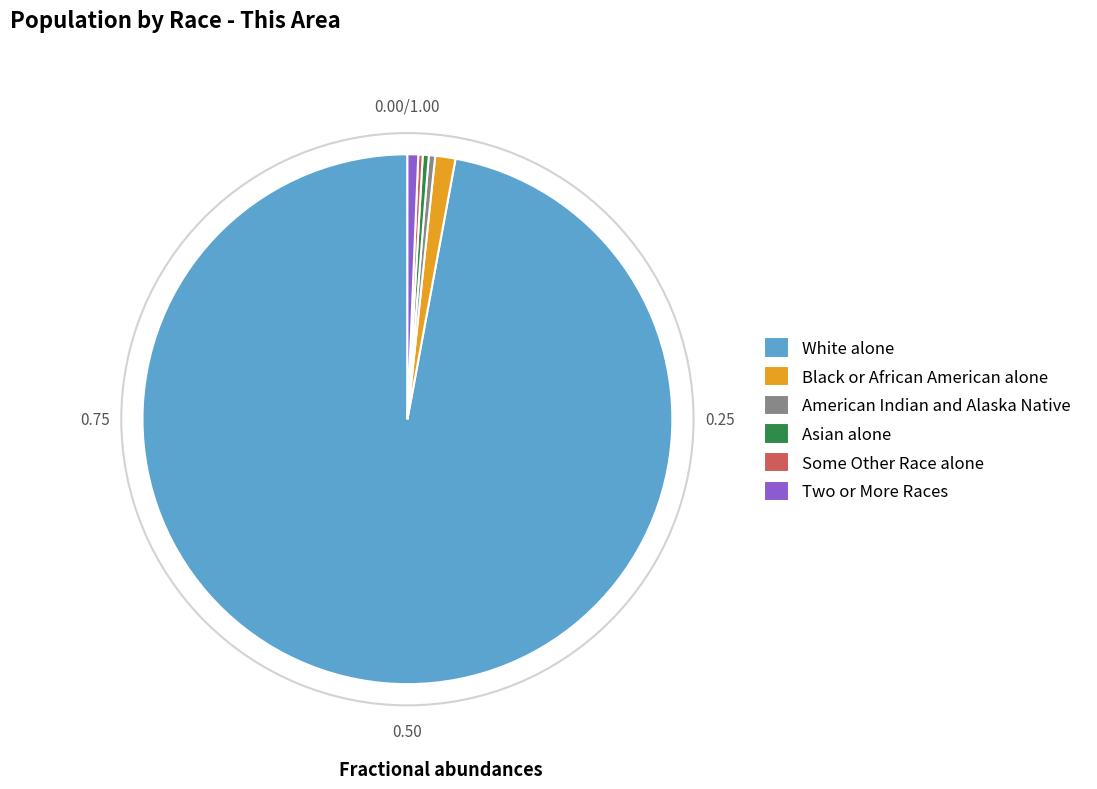

What is the largest slice in the pie chart?

White alone